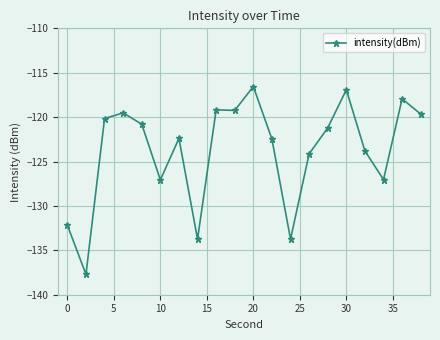

What is the sum of all values?

-2475.4